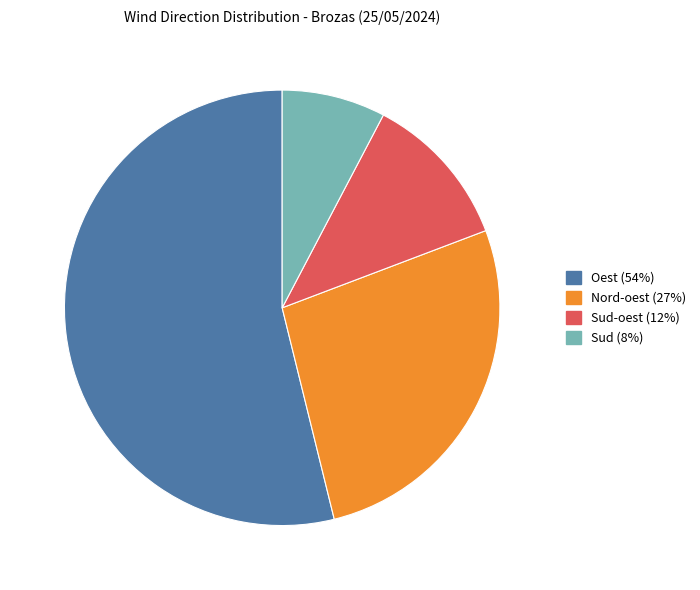

How many slices are in this pie chart?

4